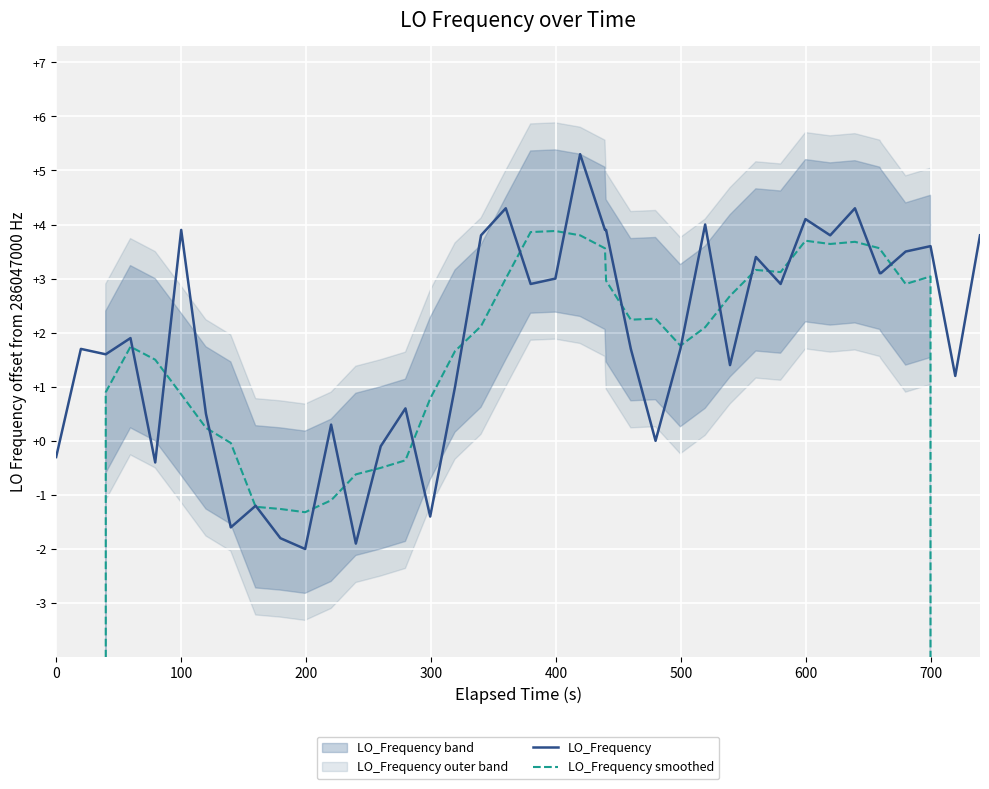

Which series has the largest total across all categories?

LO_Frequency